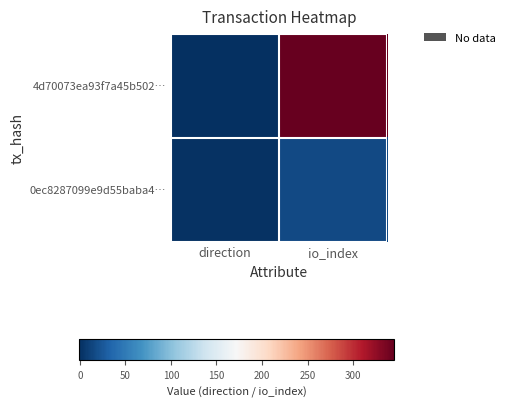

What is the difference between the highest and lowest values at io_index?

329